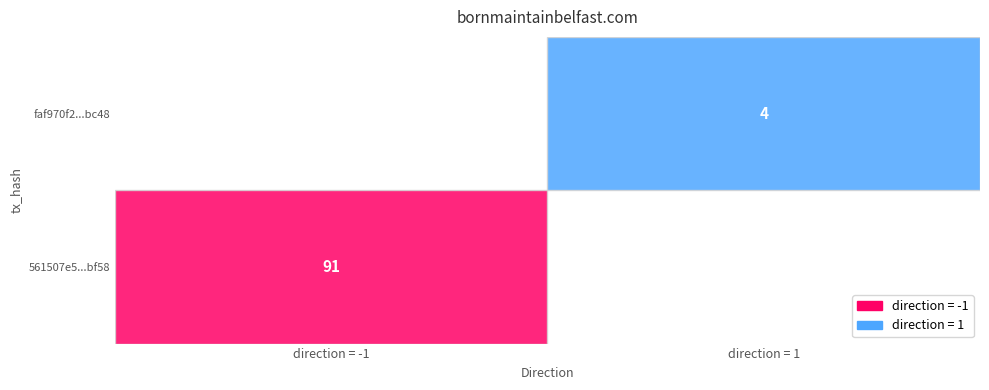

True or false: faf970f22d256264e70f37d5a1d9b16f8c6bc48 has a value of 1 at direction.

False